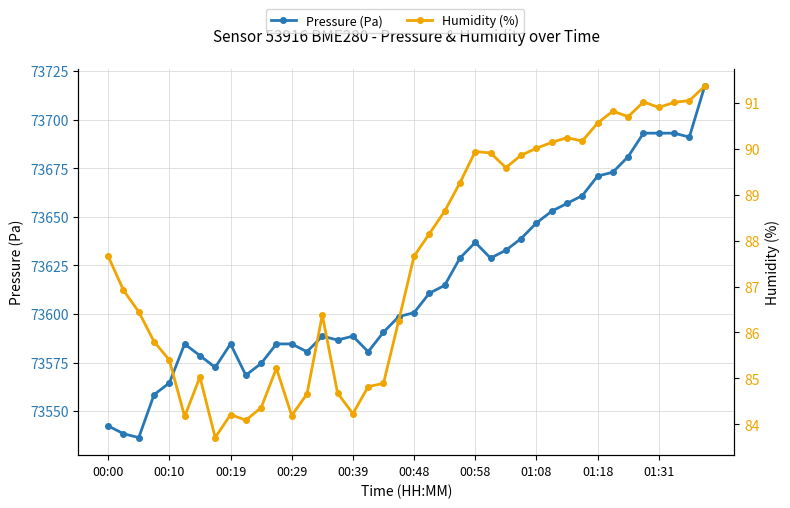

How many data points in Humidity (%) are above 87?

21